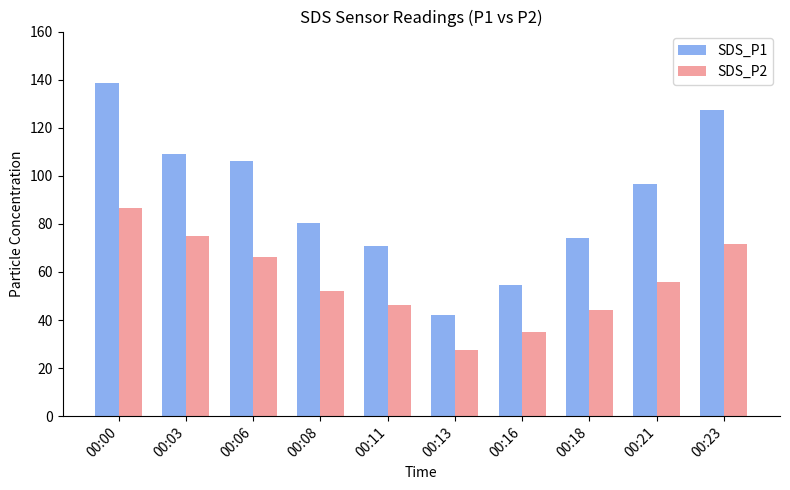

Is the value of SDS_P1 at 00:16 greater than the value of SDS_P2 at 00:08?

Yes